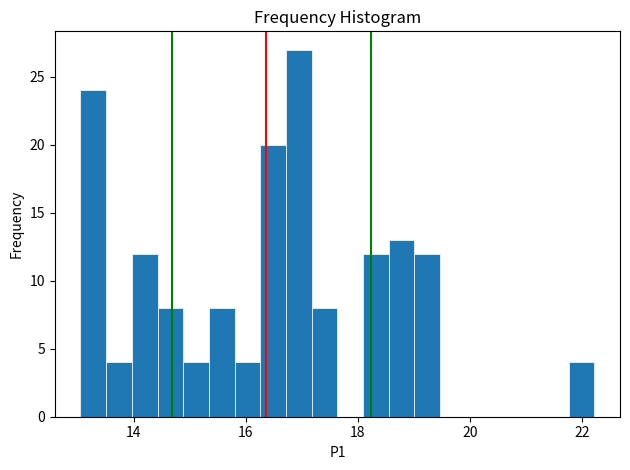

Read against the x-axis, roughly where is the centre of the tallest bar?

17.0